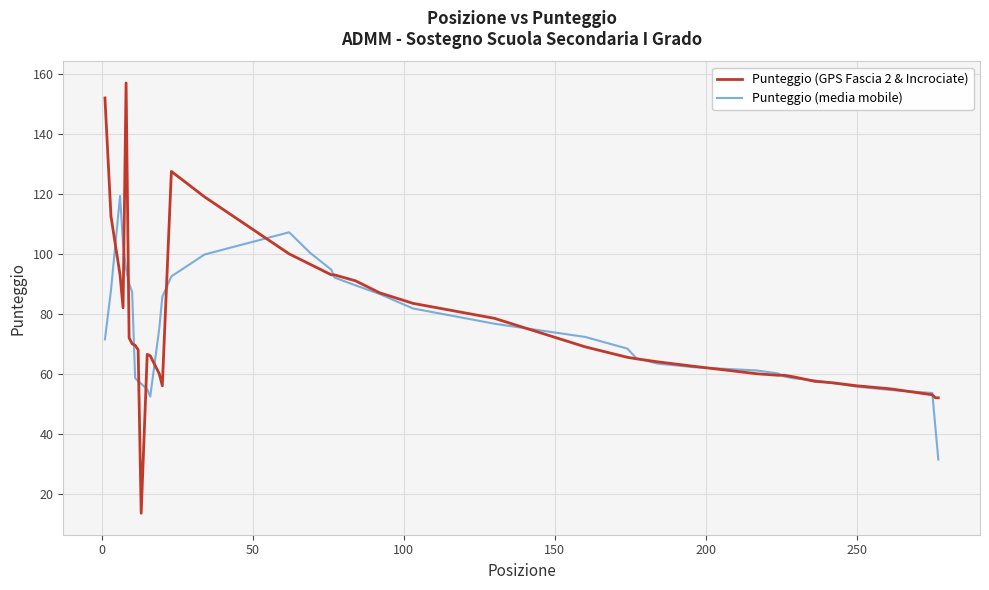

Which series has the widest spread of values?

Punteggio (GPS Fascia 2 & Incrociate)